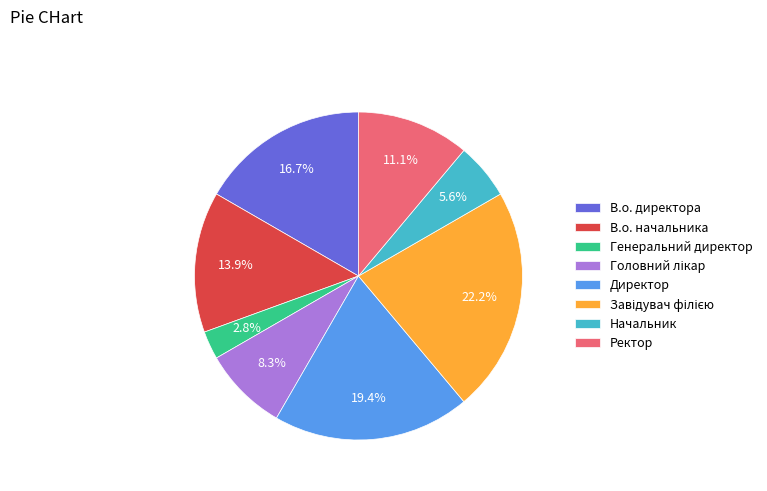

Which category has the smallest portion of the pie?

Генеральний директор